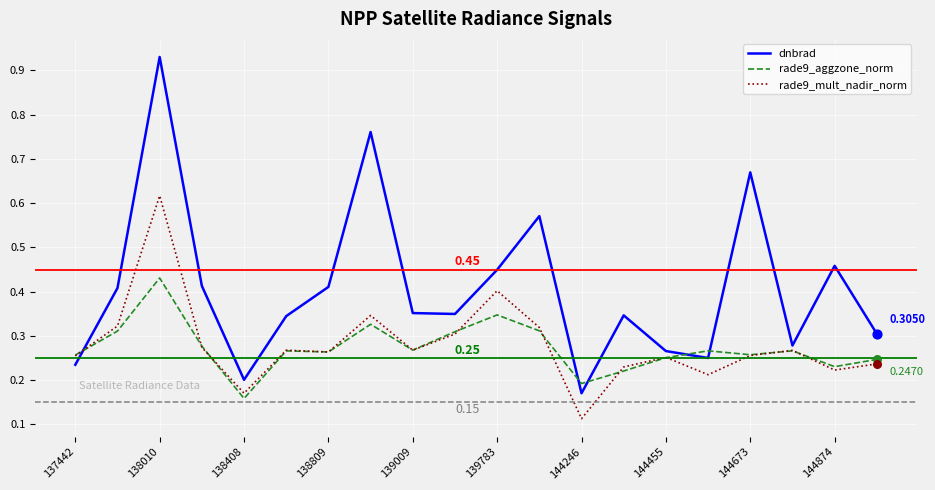

Which series has the widest spread of values?

dnbrad